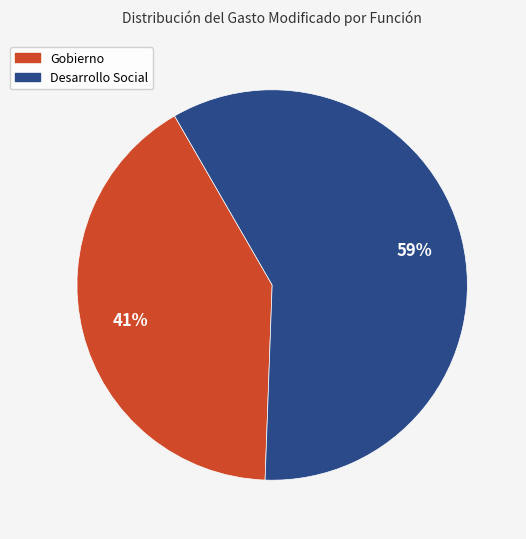

Combined, do Desarrollo Social and Gobierno account for over 50%?

Yes